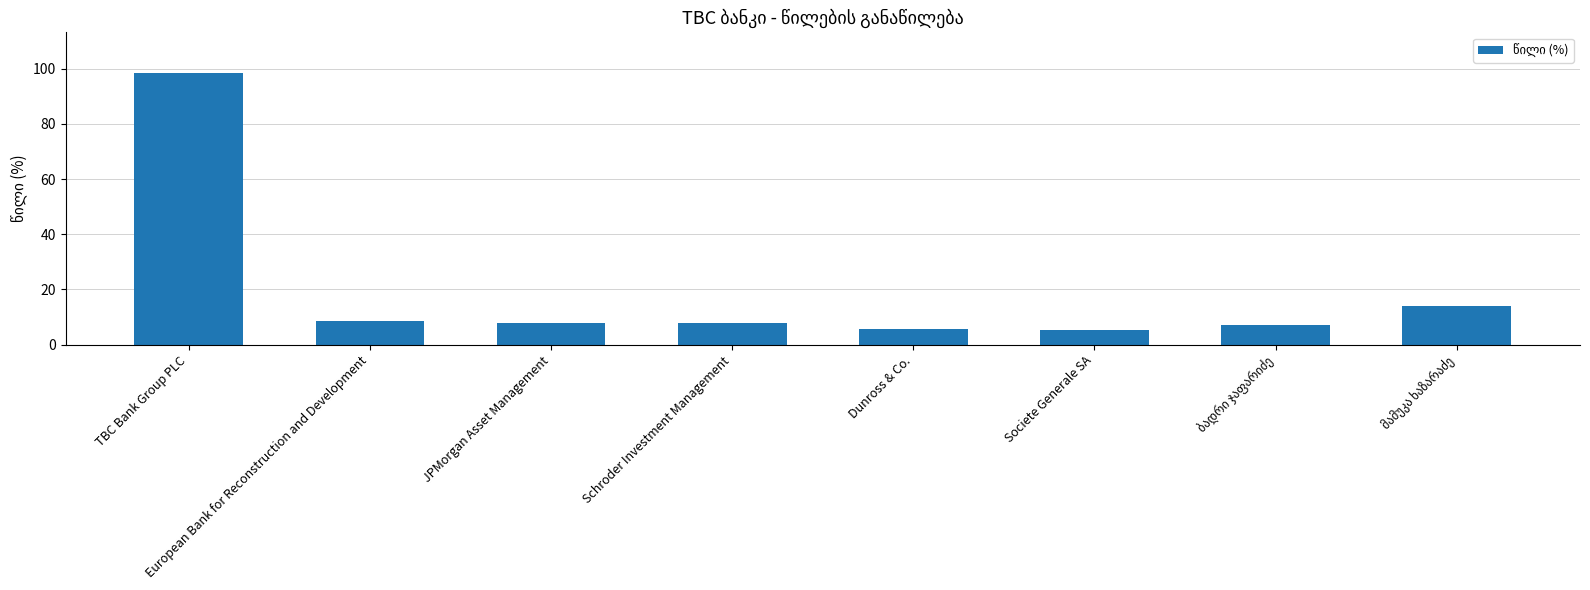

Which label corresponds to the largest value in the chart?

TBC Bank Group PLC